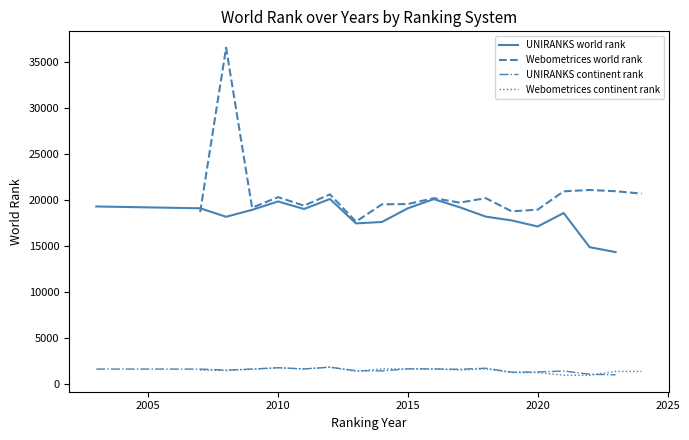

True or false: UNIRANKS world rank and UNIRANKS continent rank intersect in this chart.

False